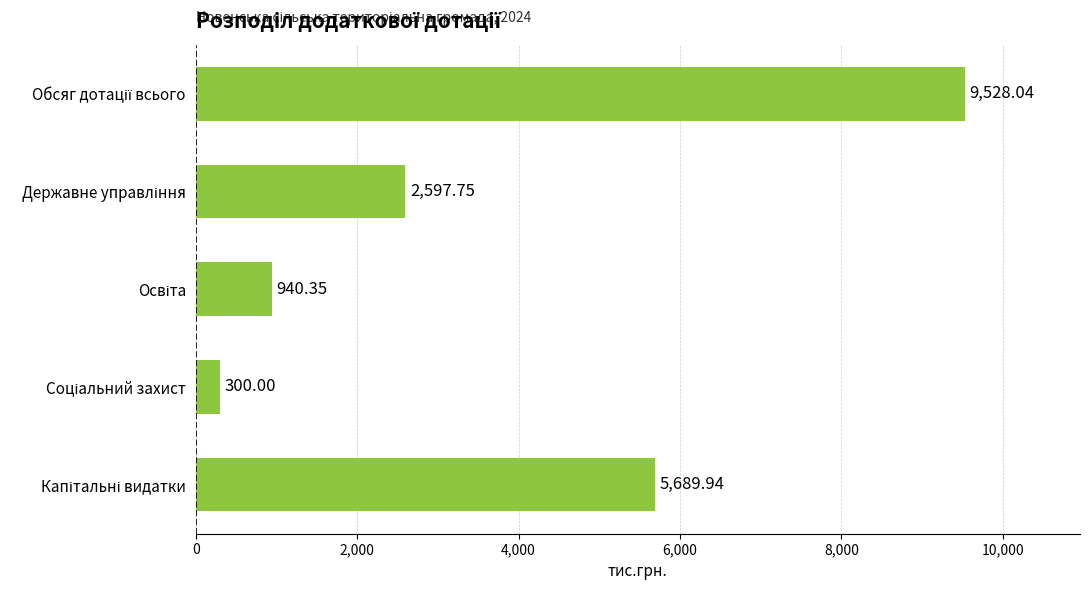

What is the difference between the second highest and second lowest values?

4749.6